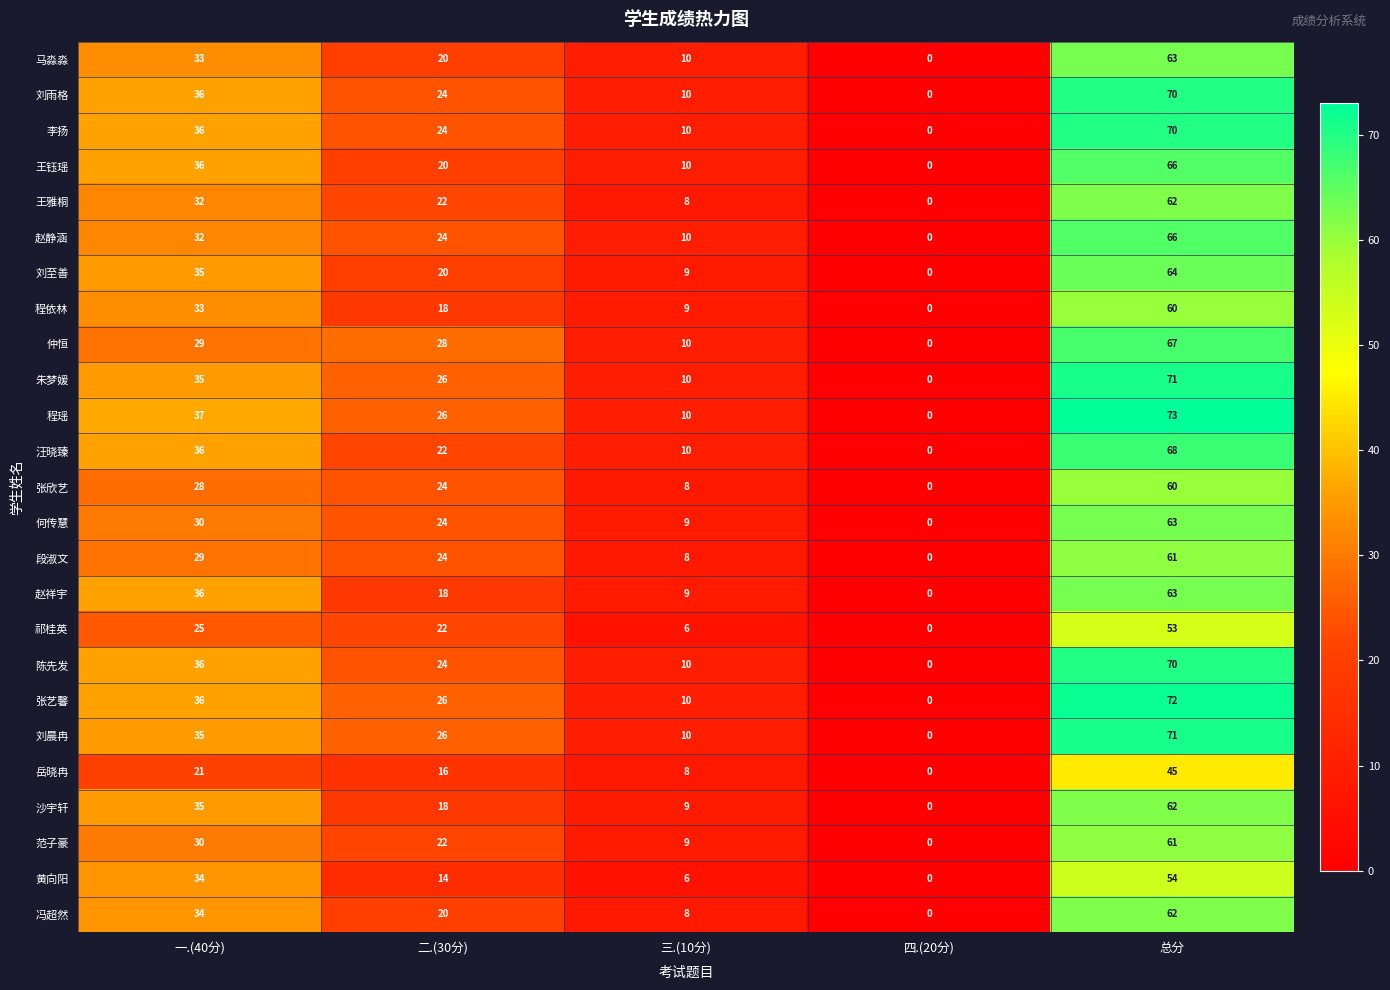

List the labels in order of 陈先发 value, largest first.

总分, 一.(40分), 二.(30分), 三.(10分), 四.(20分)